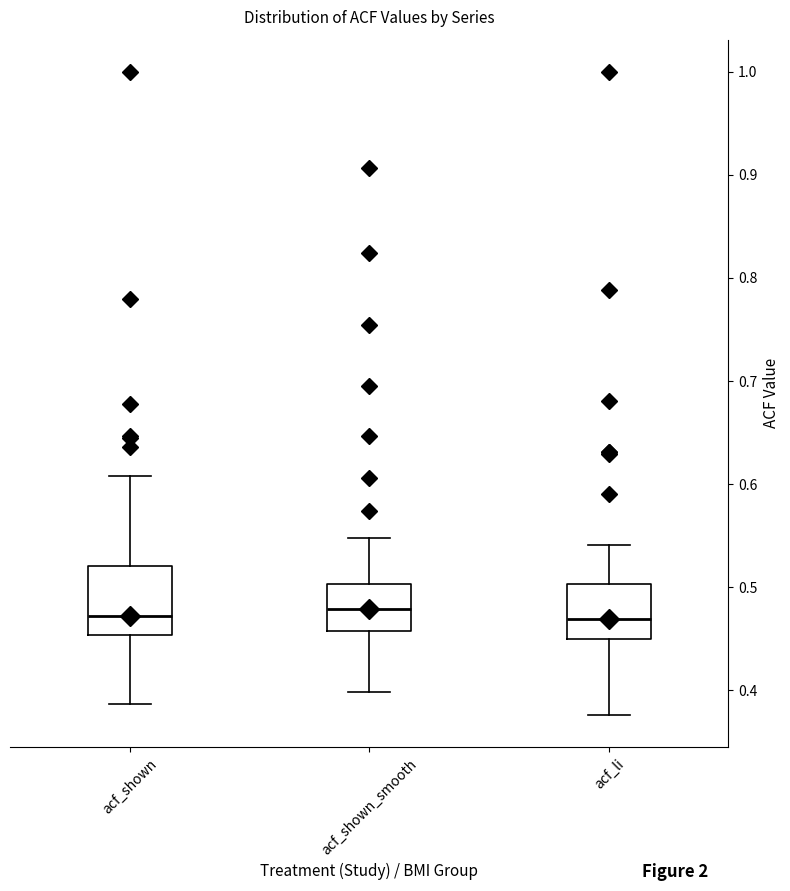

Where does the median line of the box for acf_shown sit on the y-axis? The values are not printed on the chart, so give them approximately, as read against the axis.

0.47